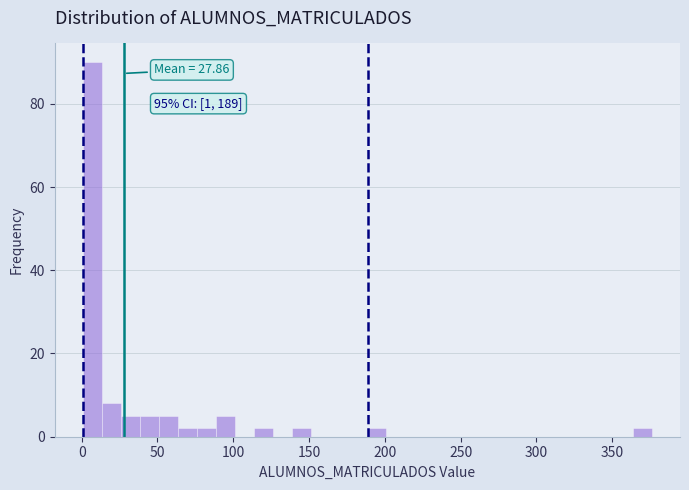

Around what value on the x-axis is the tallest bar? Give the approximate position of its centre, as read against the axis.

5